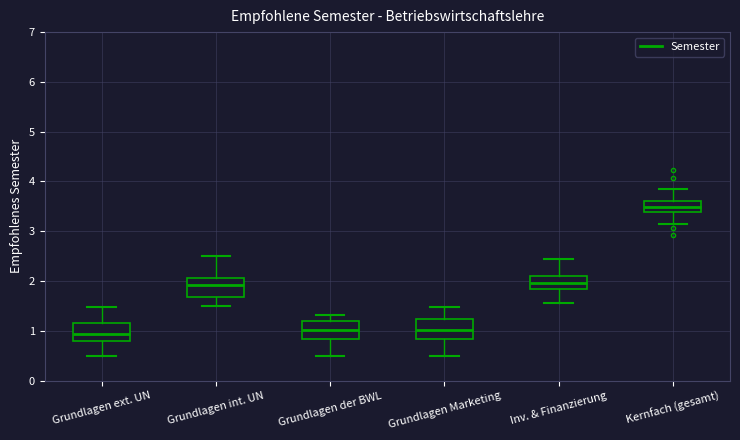

Where is the lower edge of the box for Grundlagen ext. UN on the y-axis? The values are not printed on the chart, so give them approximately, as read against the axis.

0.8